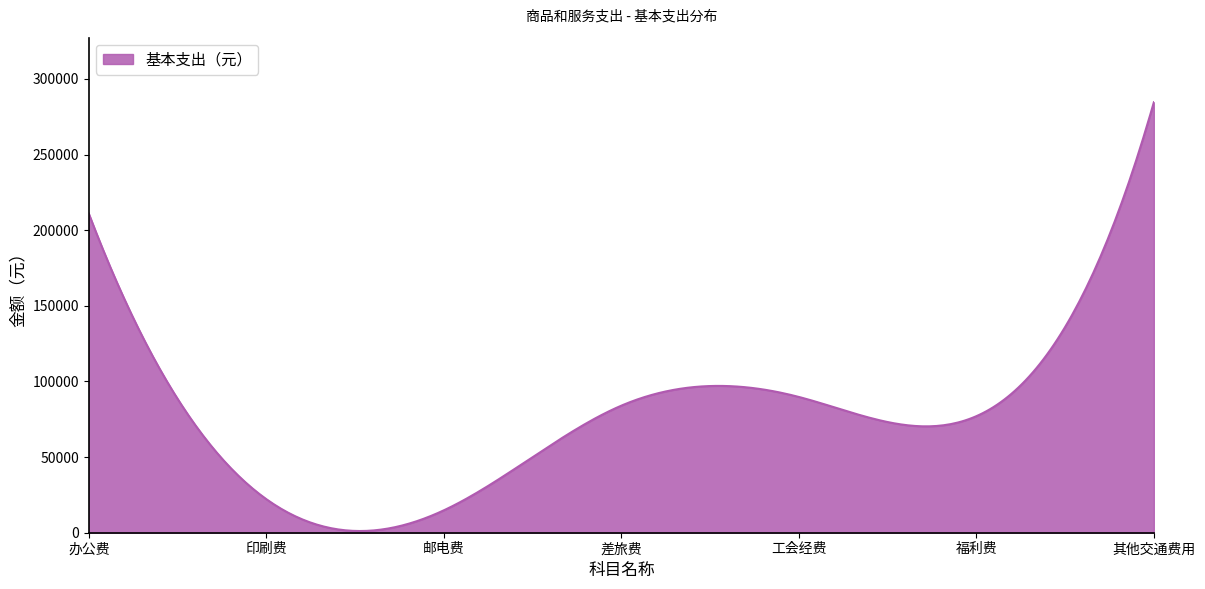

Rank the categories by value from highest to lowest.

其他交通费用, 办公费, 工会经费, 差旅费, 福利费, 印刷费, 邮电费